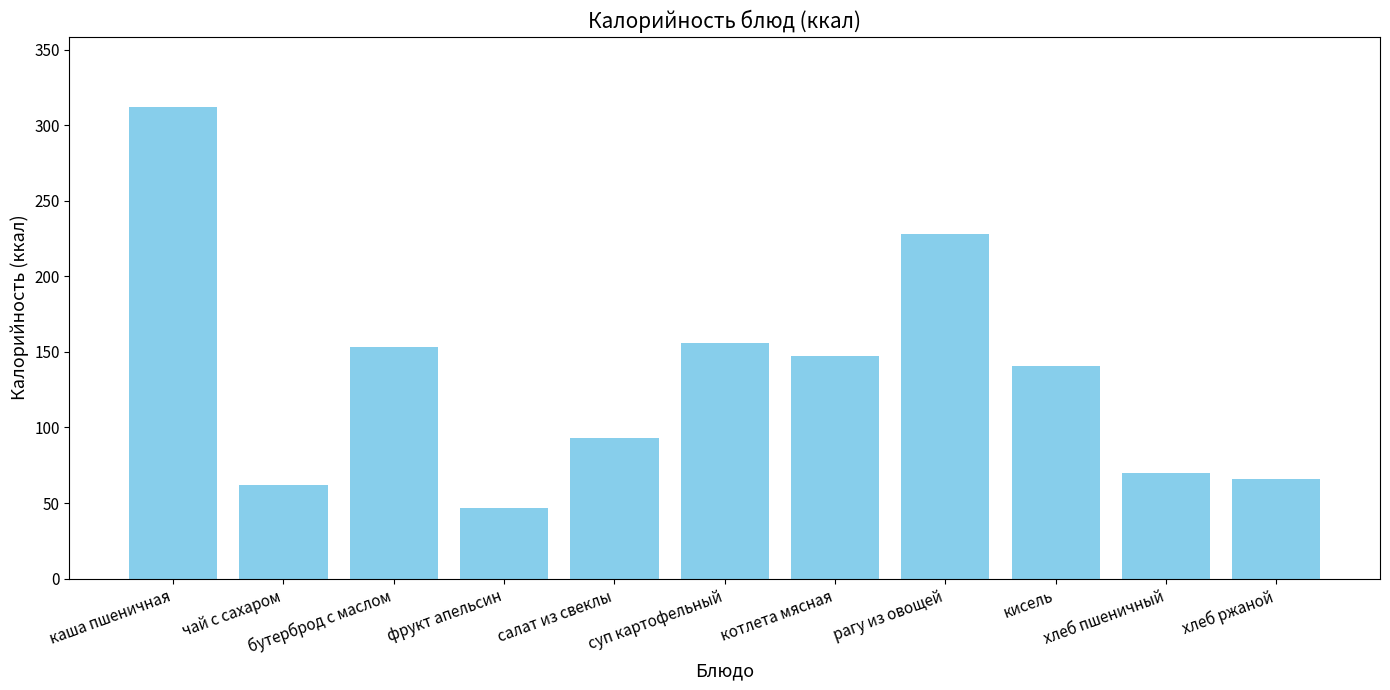

Which label corresponds to the largest value in the chart?

каша пшеничная